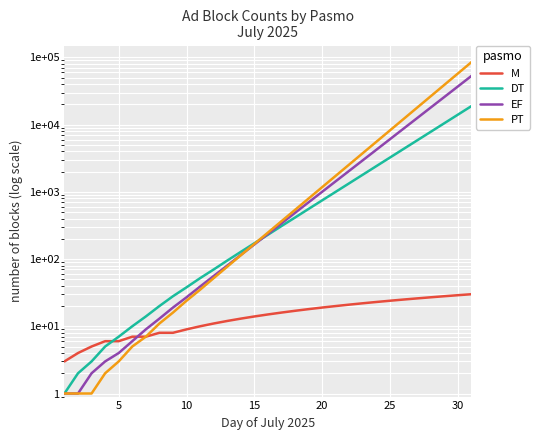

What is the minimum value shown in the chart?

1